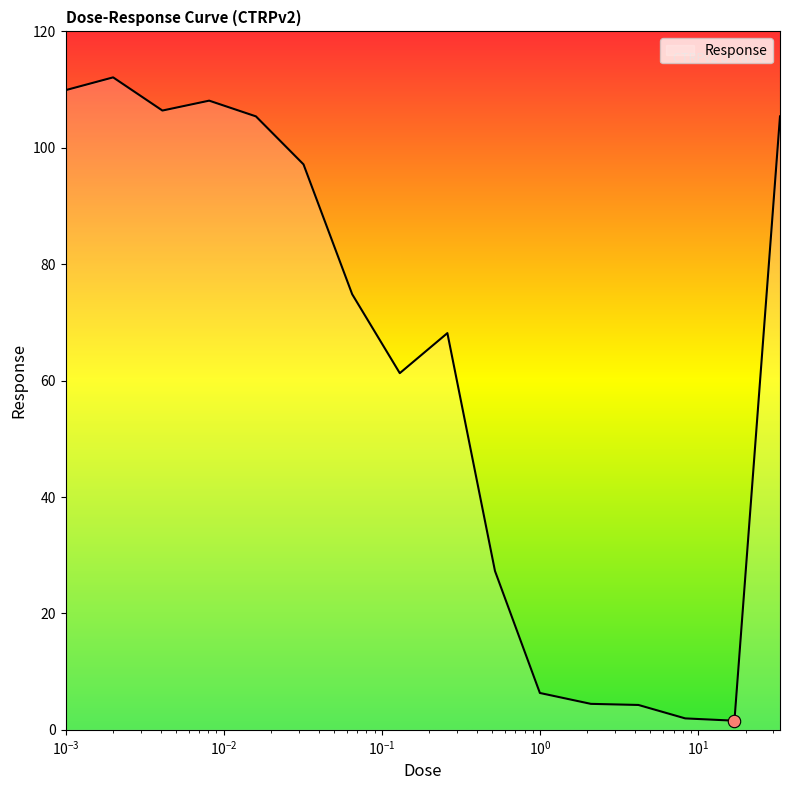

What is the maximum value shown in the chart?

112.1